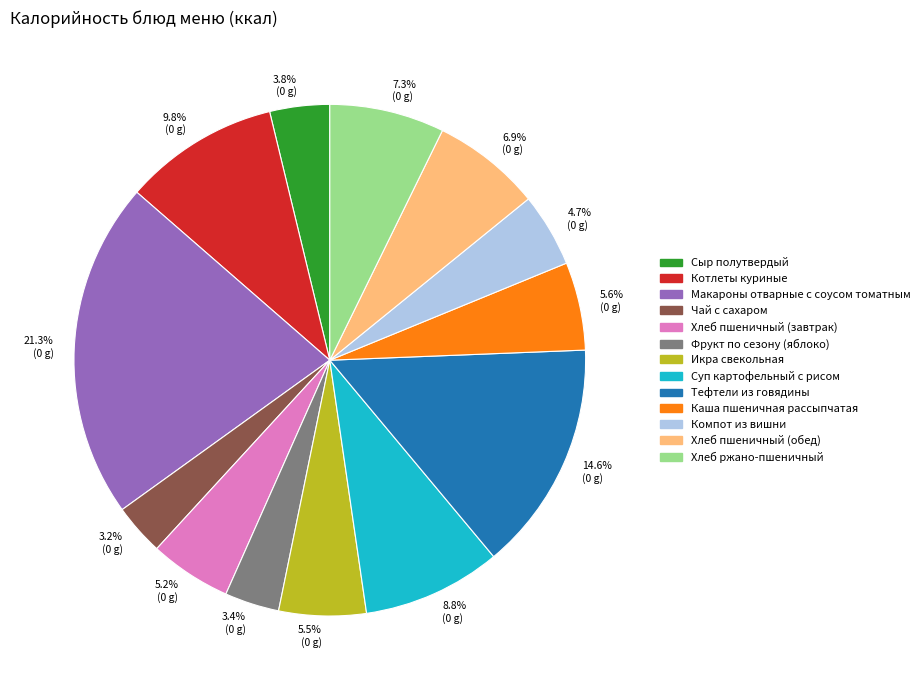

Which slice is the largest?

Макароны отварные с соусом томатным